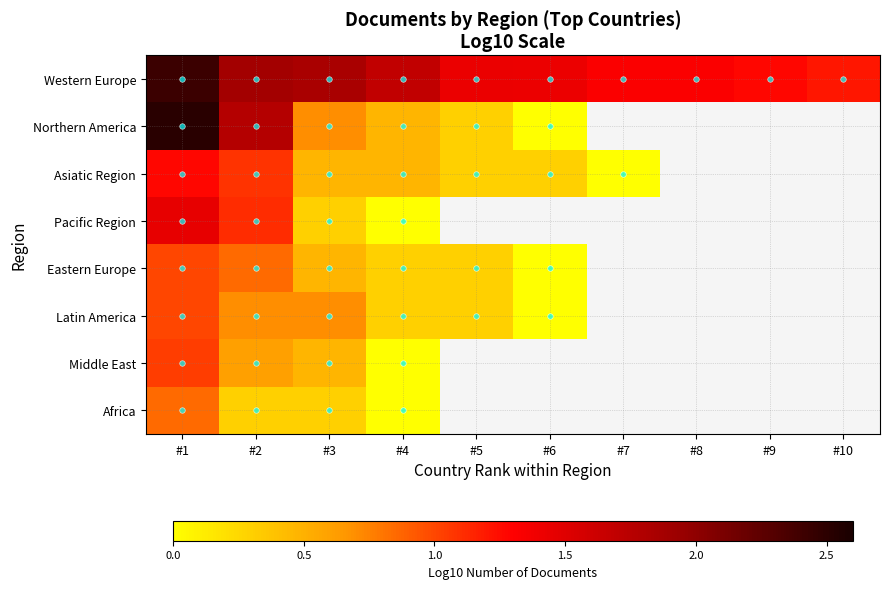

The value of Asiatic Region at #4 is 0.5. True or false?

True